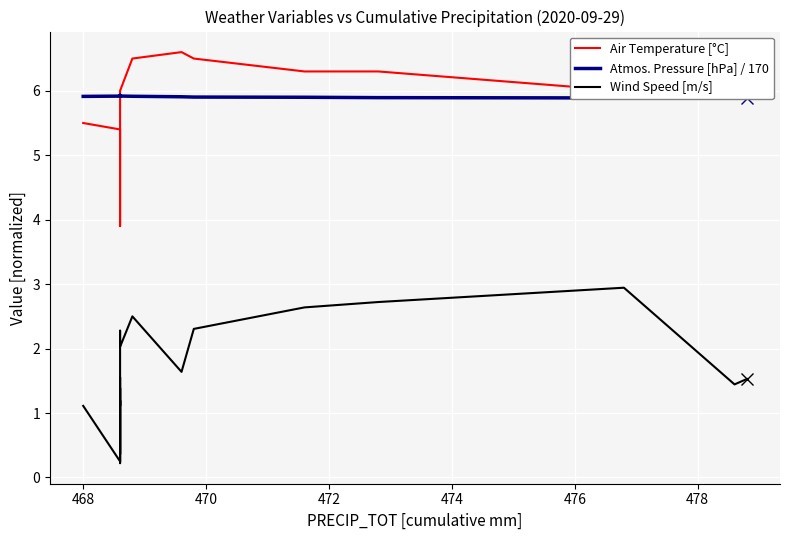

True or false: Wind Speed [m/s] and Atmos. Pressure [hPa] / 170 cross at least once.

False